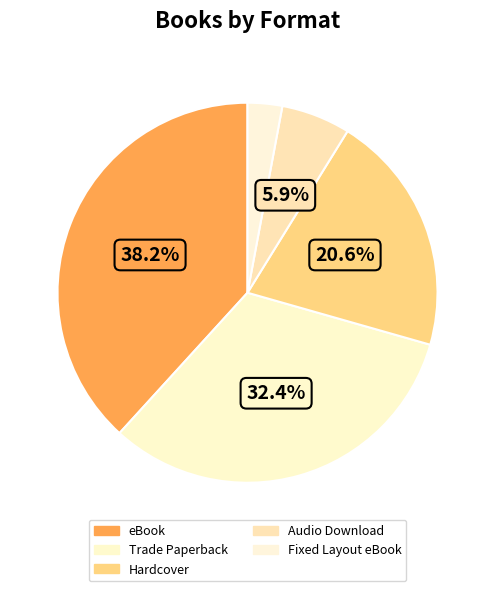

What percentage is the Hardcover slice, to the nearest percent?

21%